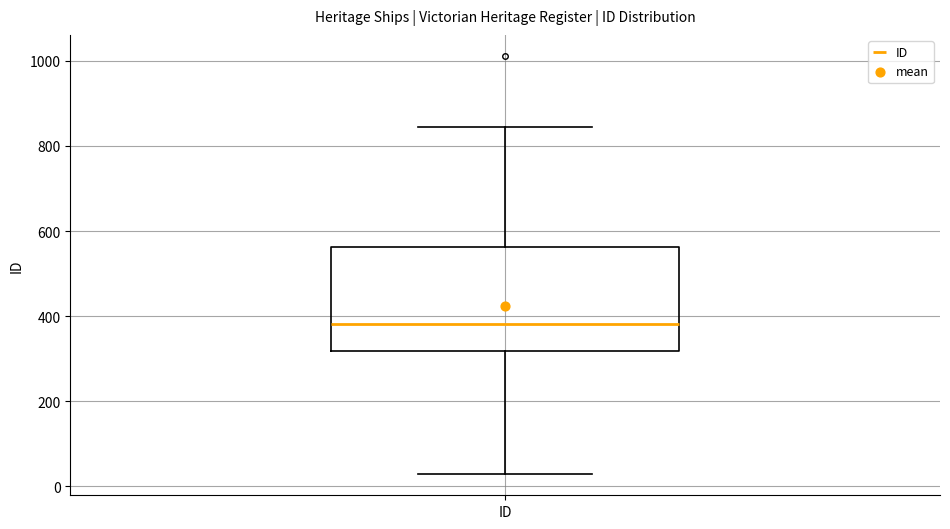

Where does the upper whisker of the box for ID end on the y-axis? The values are not printed on the chart, so give them approximately, as read against the axis.

840